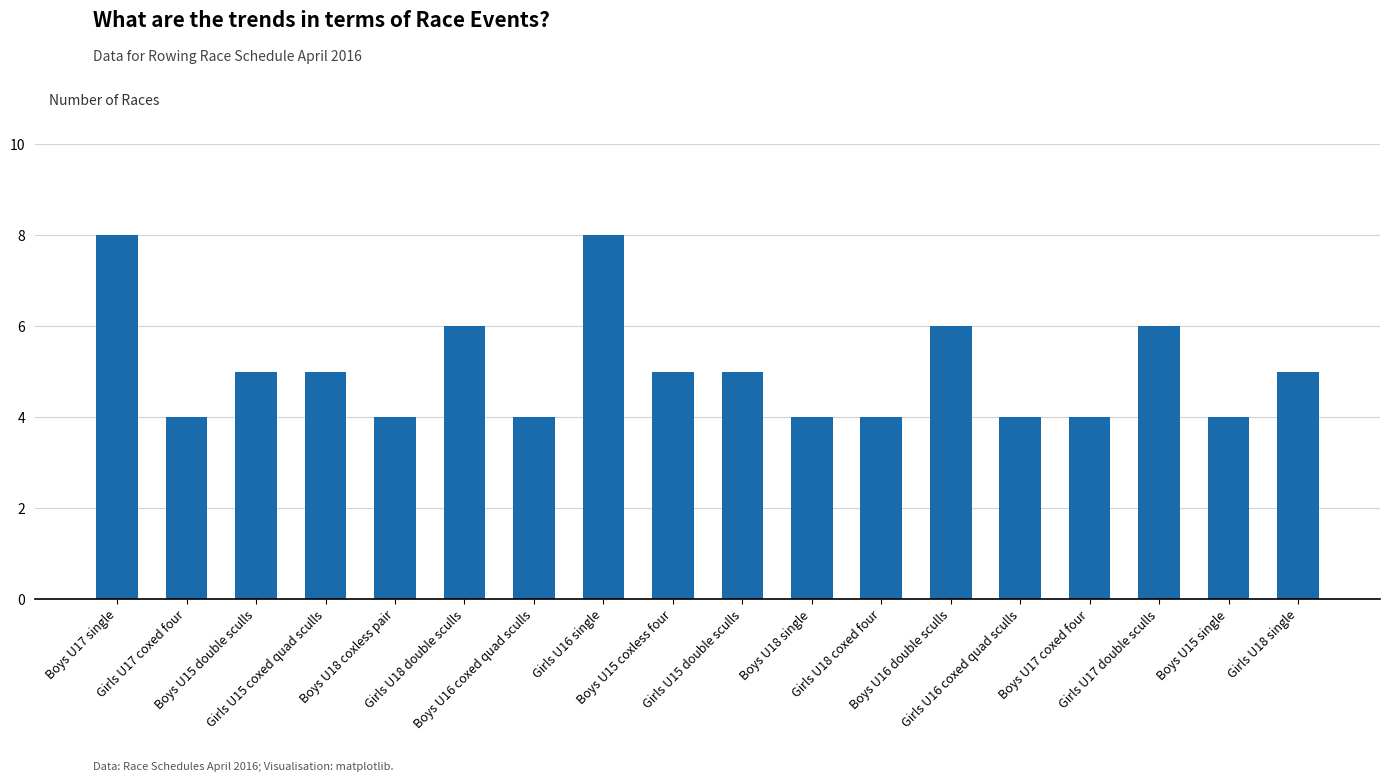

The value at Girls U16 single is 8. True or false?

True